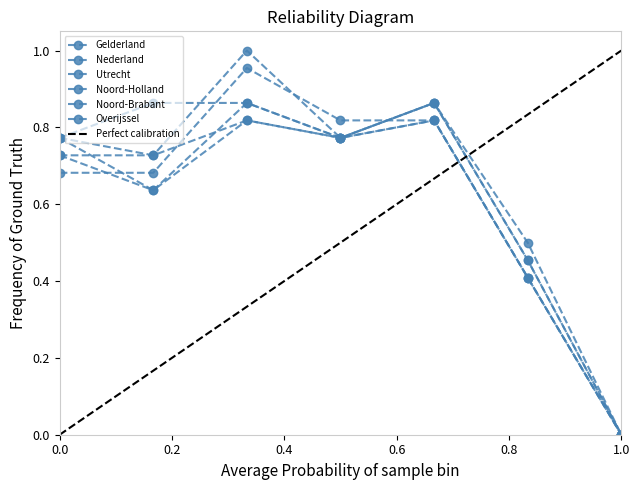

How many lines are shown in the chart?

6